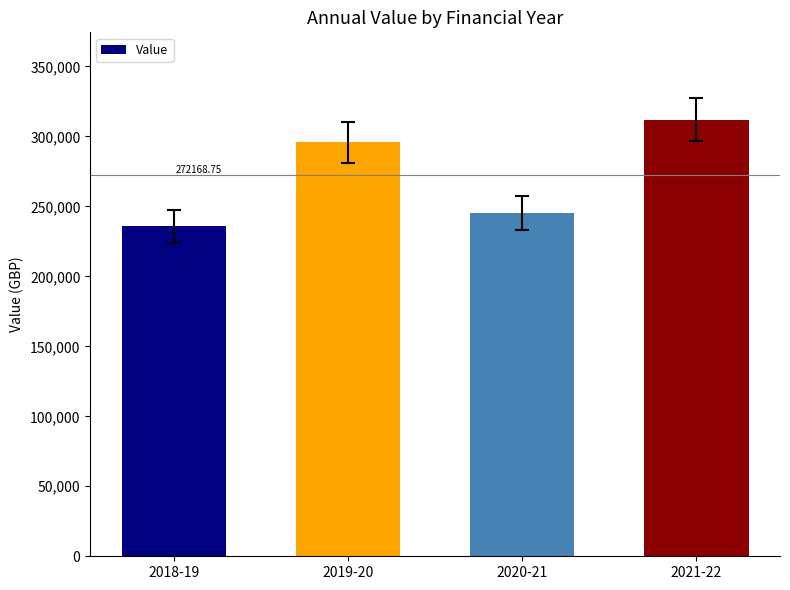

Is it true that the value at 2021-22 is 311936.6?

True